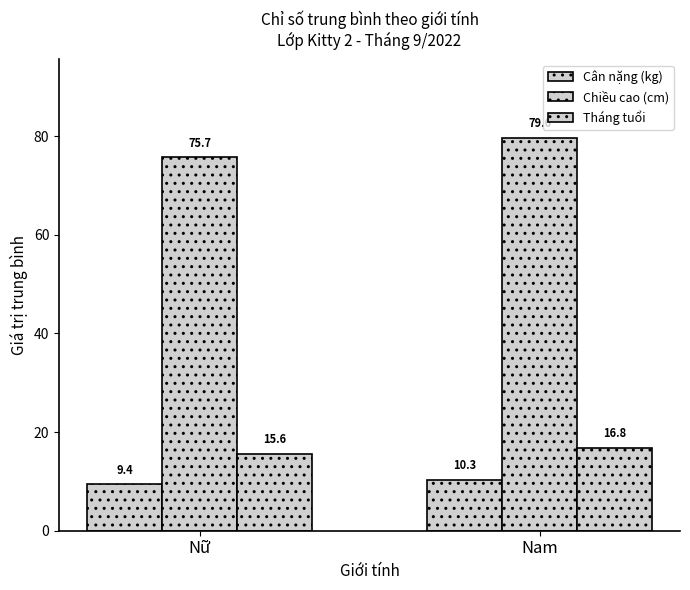

At which category does the chart reach its peak across all series?

Nam